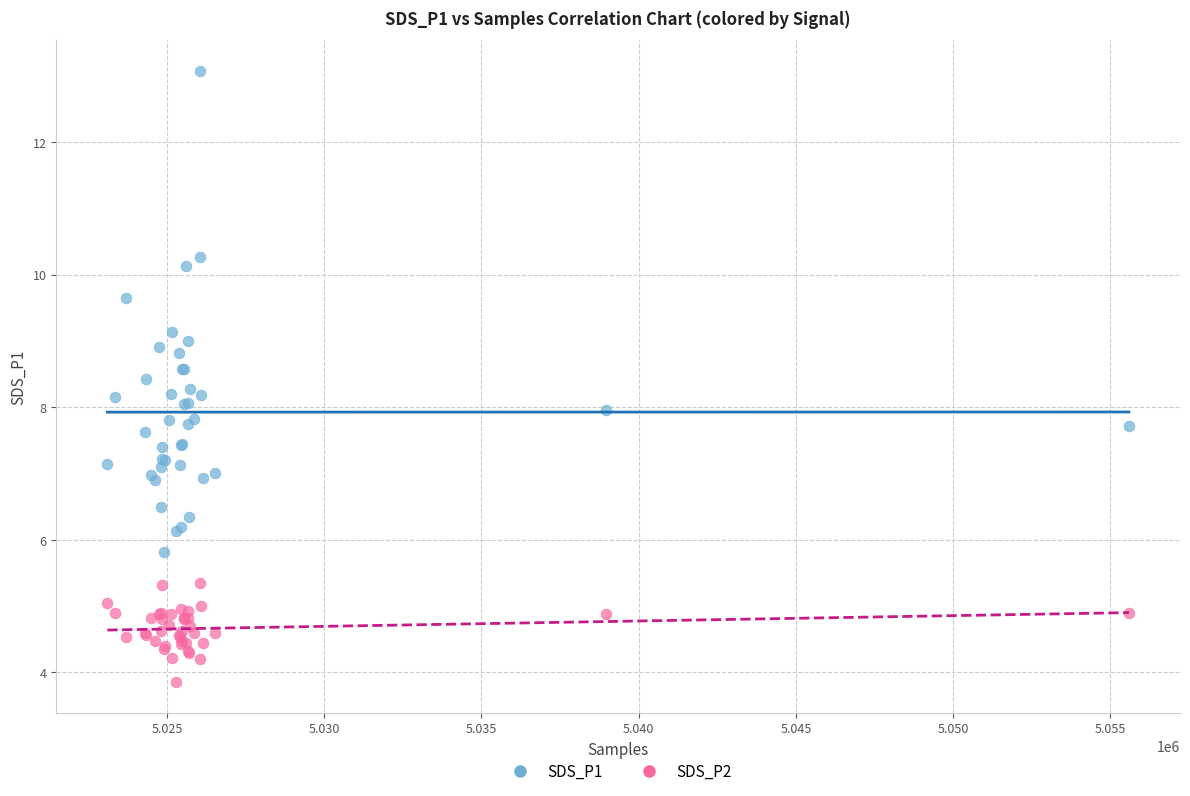

Which series contains the highest Y value?

SDS_P1